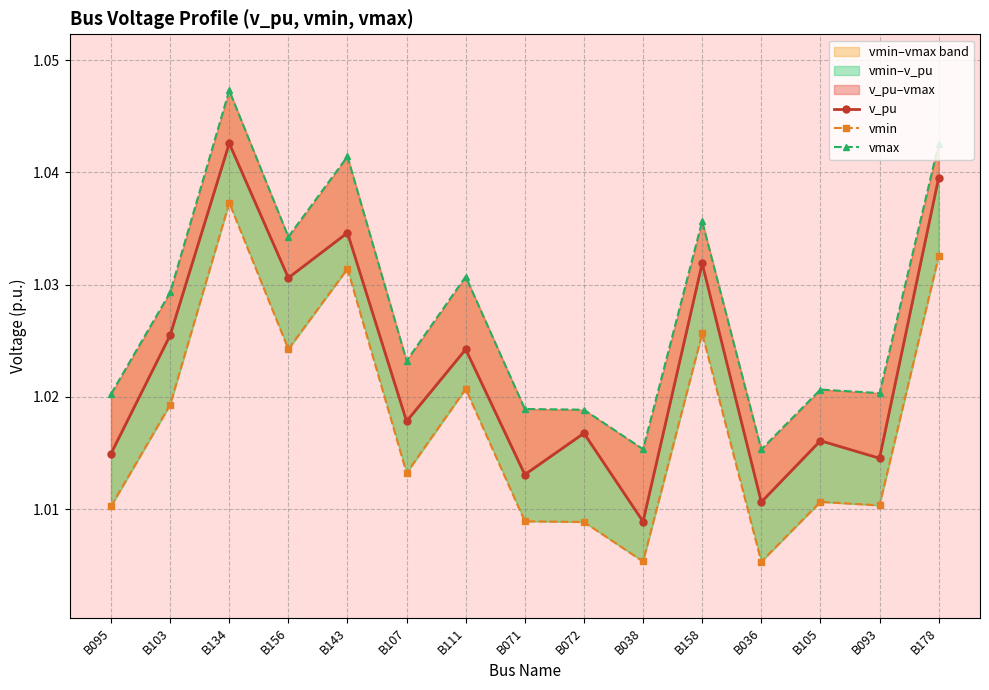

What is the value of the v_pu point at the 11th from the left?

1.0